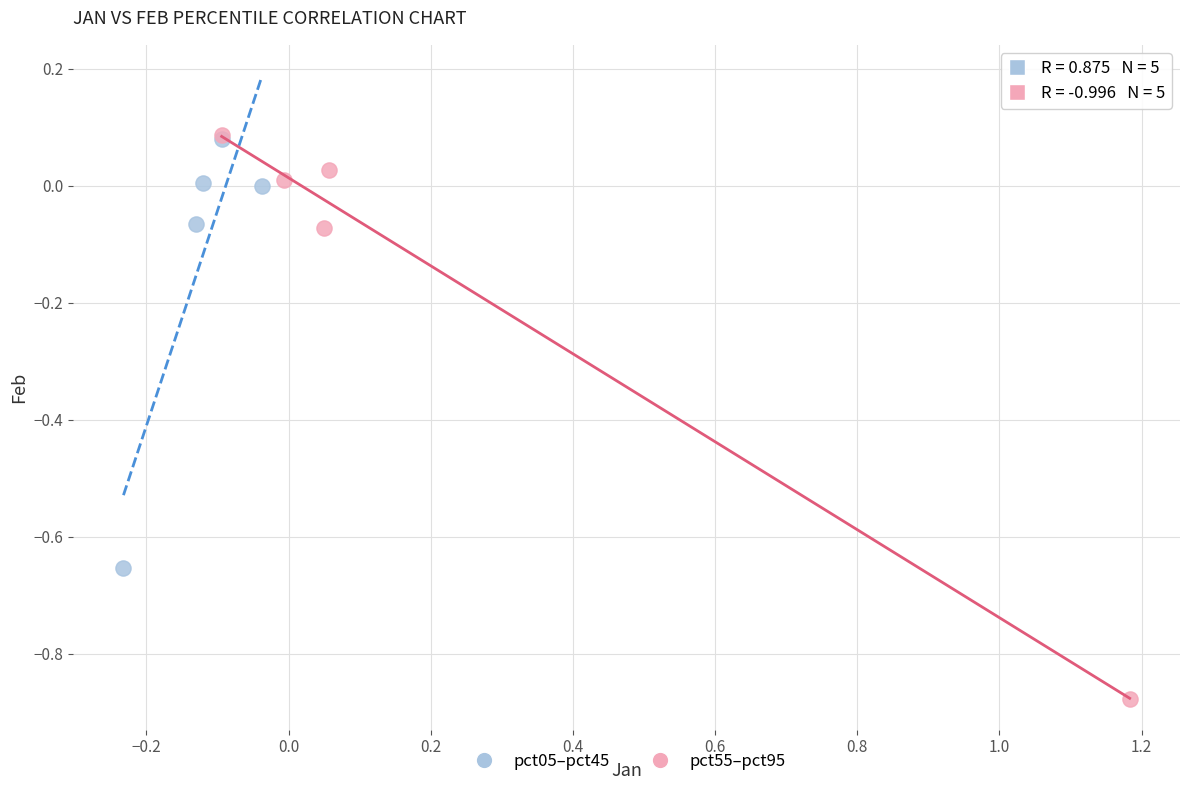

Which series has the widest spread of Y values?

pct55–pct95